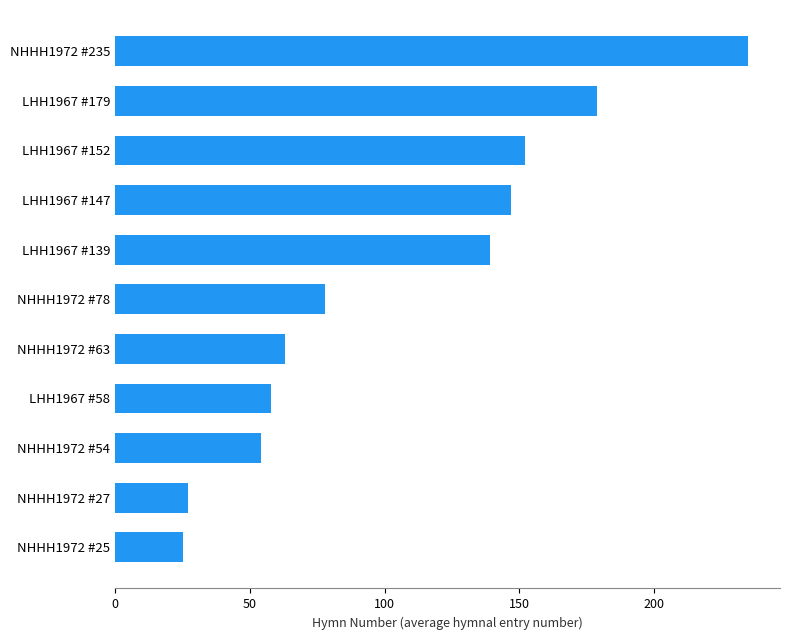

List the labels in order of value, largest first.

NHHH1972 #235, LHH1967 #179, LHH1967 #152, LHH1967 #147, LHH1967 #139, NHHH1972 #78, NHHH1972 #63, LHH1967 #58, NHHH1972 #54, NHHH1972 #27, NHHH1972 #25